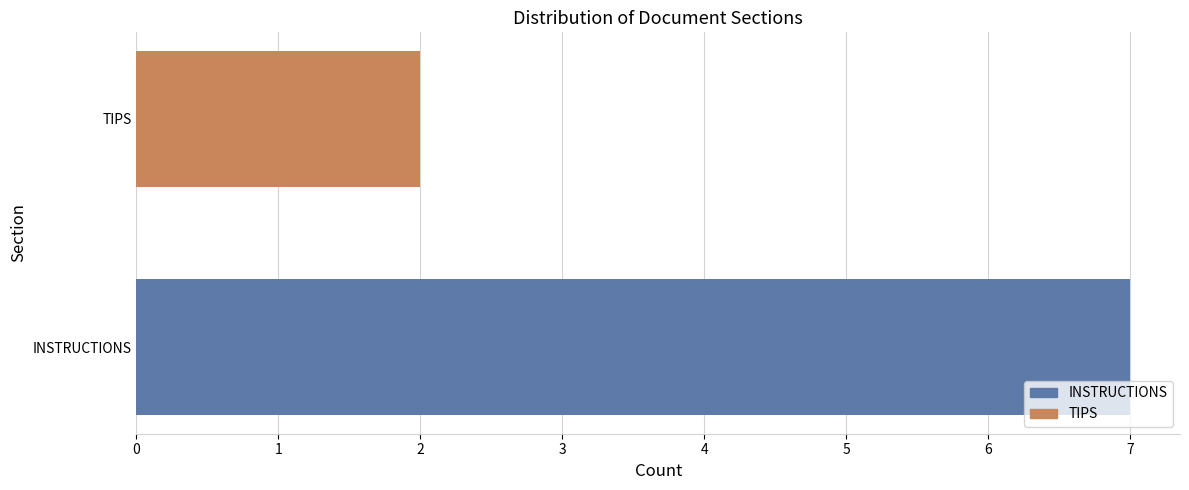

Reading bottom to top, list all the values displayed in this chart.

7	2